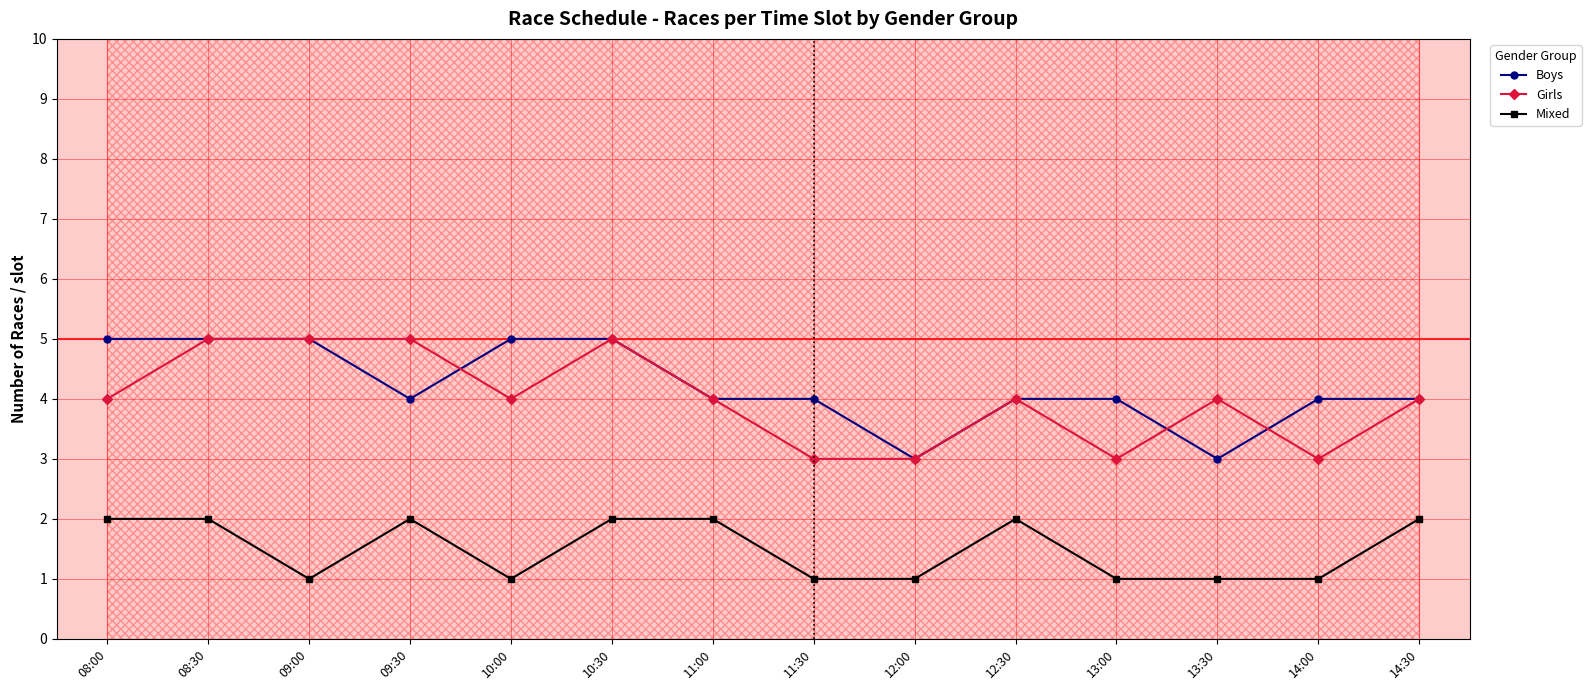

What is the minimum value shown in the chart?

1